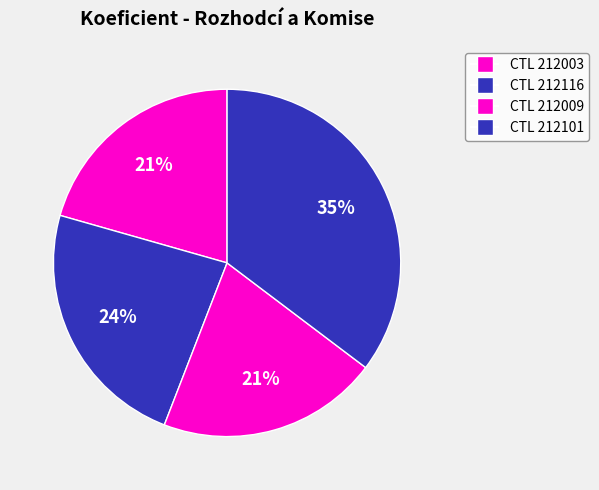

Which category has the smallest portion of the pie?

212003